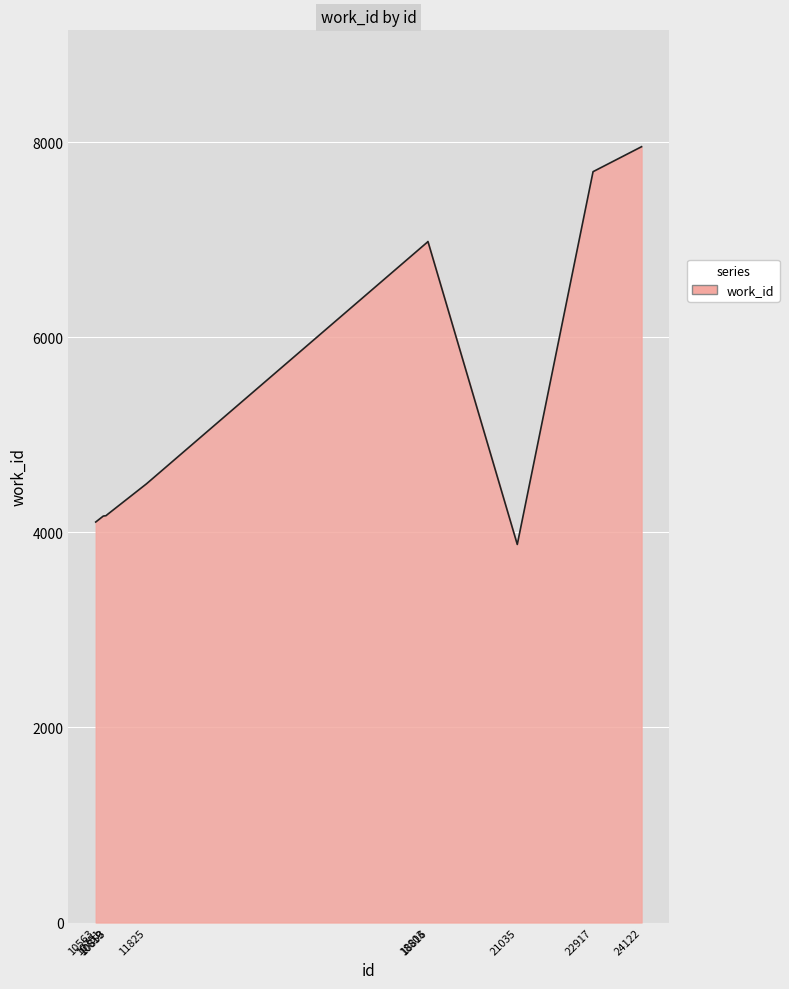

What is the ratio of the value at 18803 to the value at 22917?

0.9